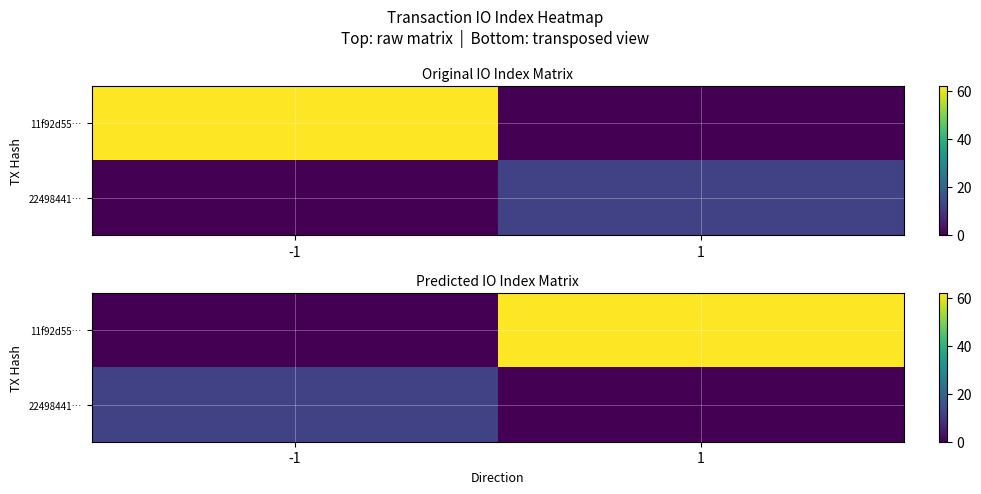

How many 11f92d55… values are between 0 and 62?

2